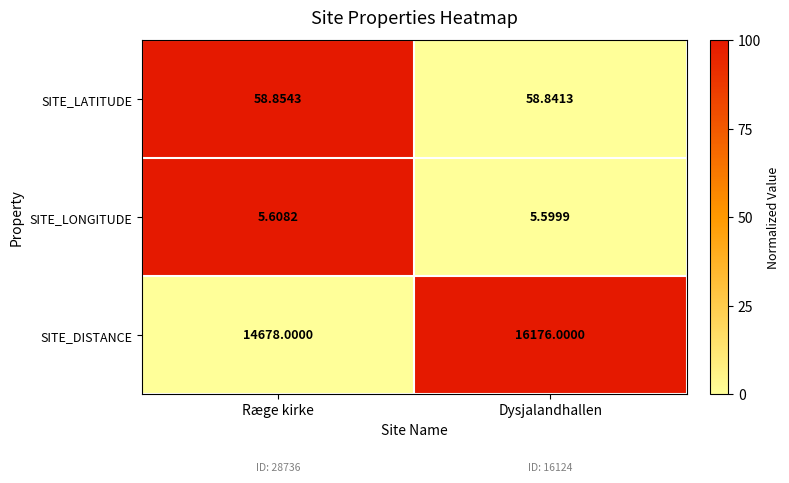

Which series has the largest total across all categories?

SITE_DISTANCE